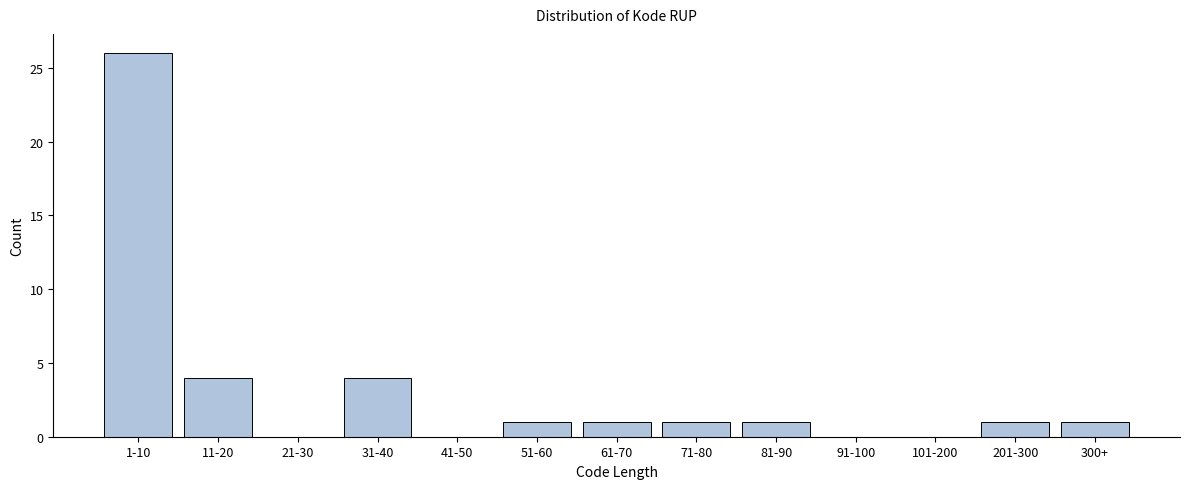

Reading left to right, list all the values displayed in this chart.

1-10=26	11-20=4	21-30=0	31-40=4	41-50=0	51-60=1	61-70=1	71-80=1	81-90=1	91-100=0	101-200=0	201-300=1	300+=1